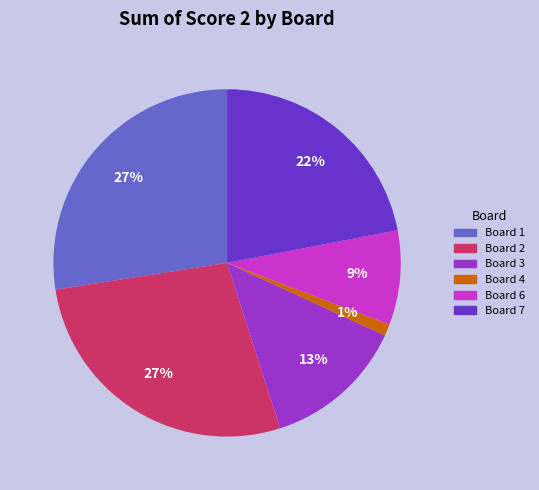

Is there a majority slice in this chart?

No